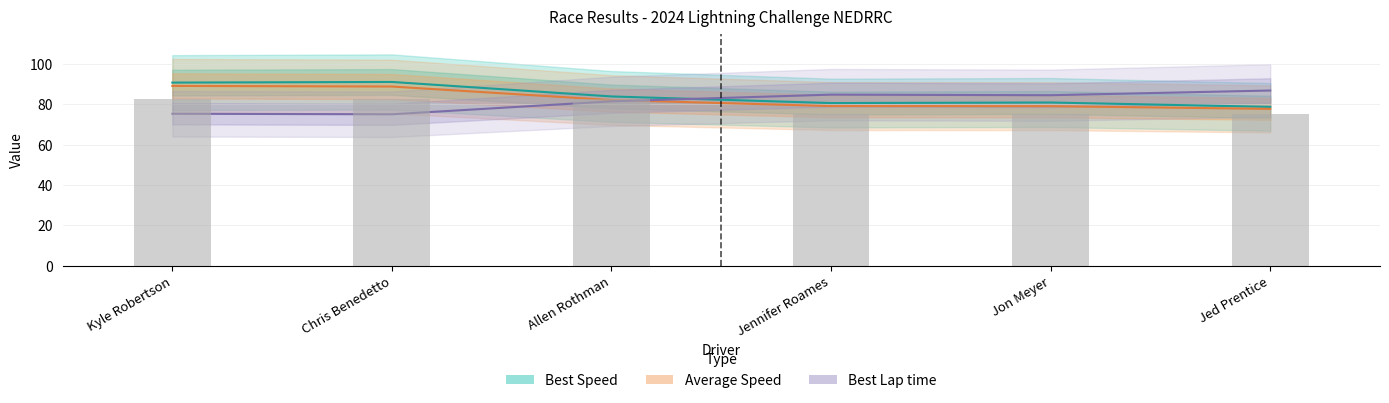

What is the sum of all Best Lap time values?

488.1